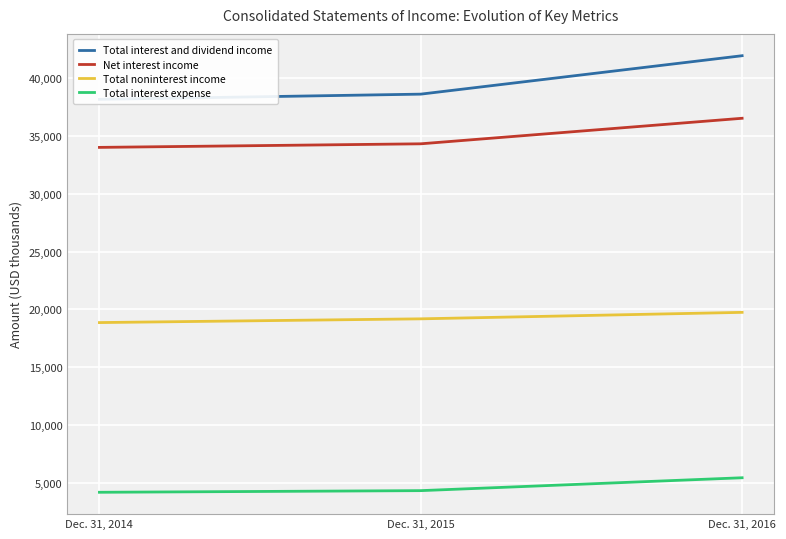

How many values in the Total interest and dividend income series exceed 38635?

1